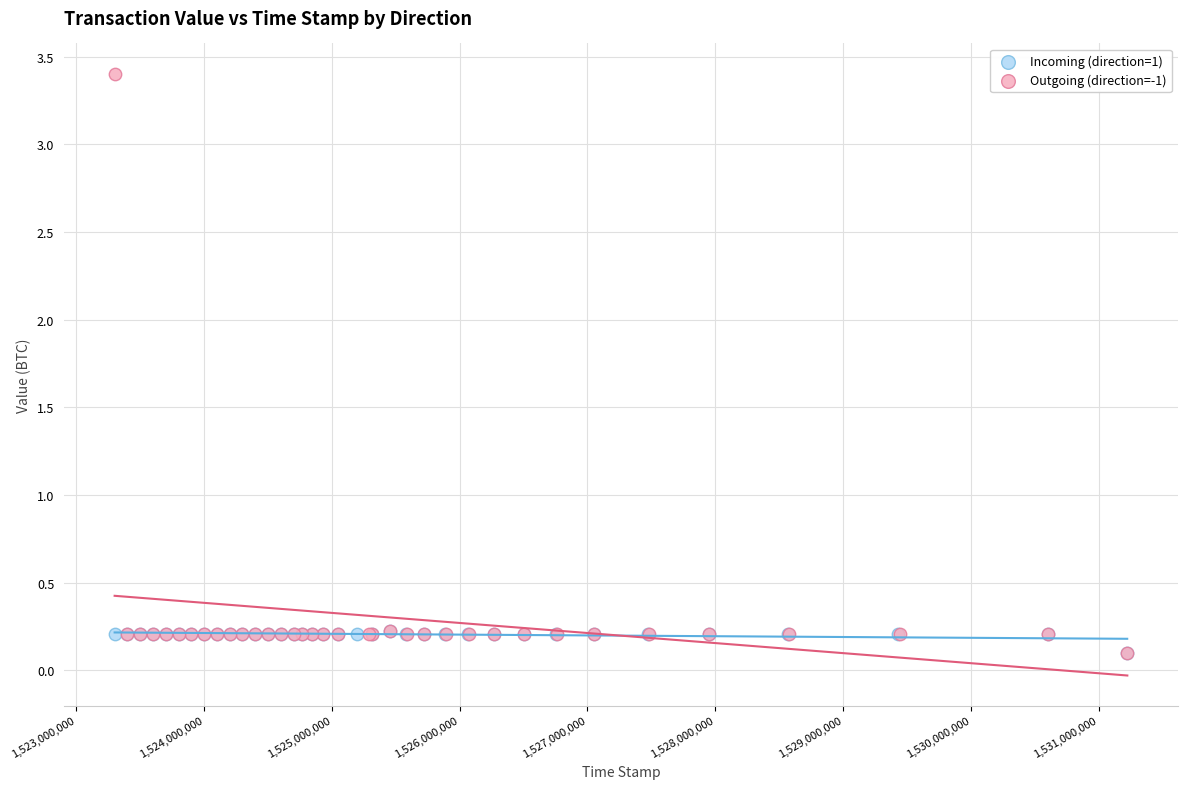

Which series contains the highest Y value?

Outgoing (direction=-1)